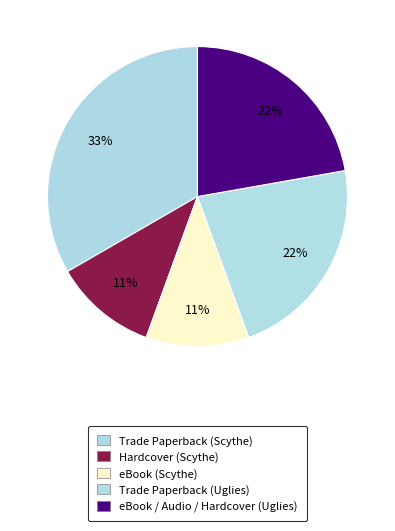

Which slice is the smallest?

Hardcover (Scythe)